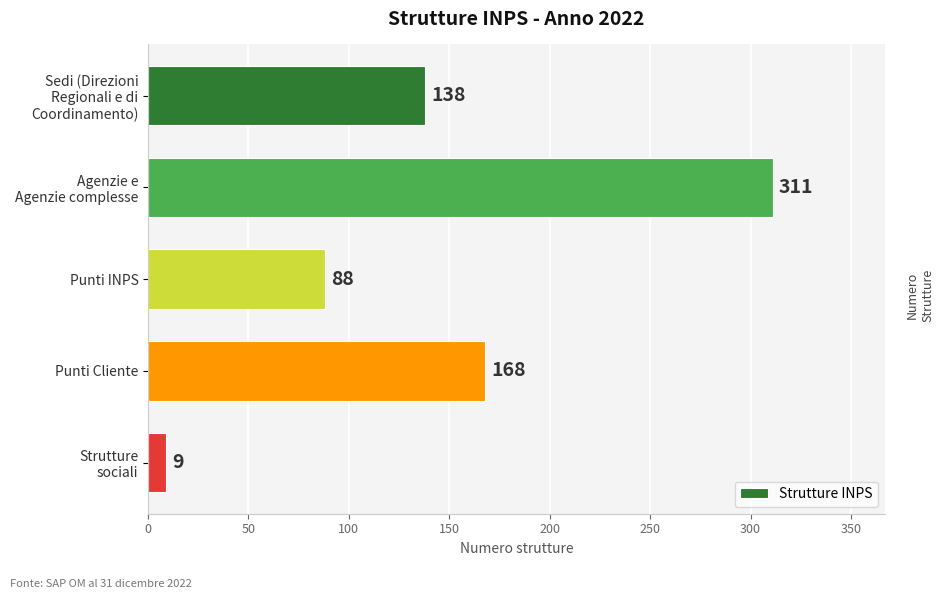

At which label is the value closest to 160?

Punti Cliente